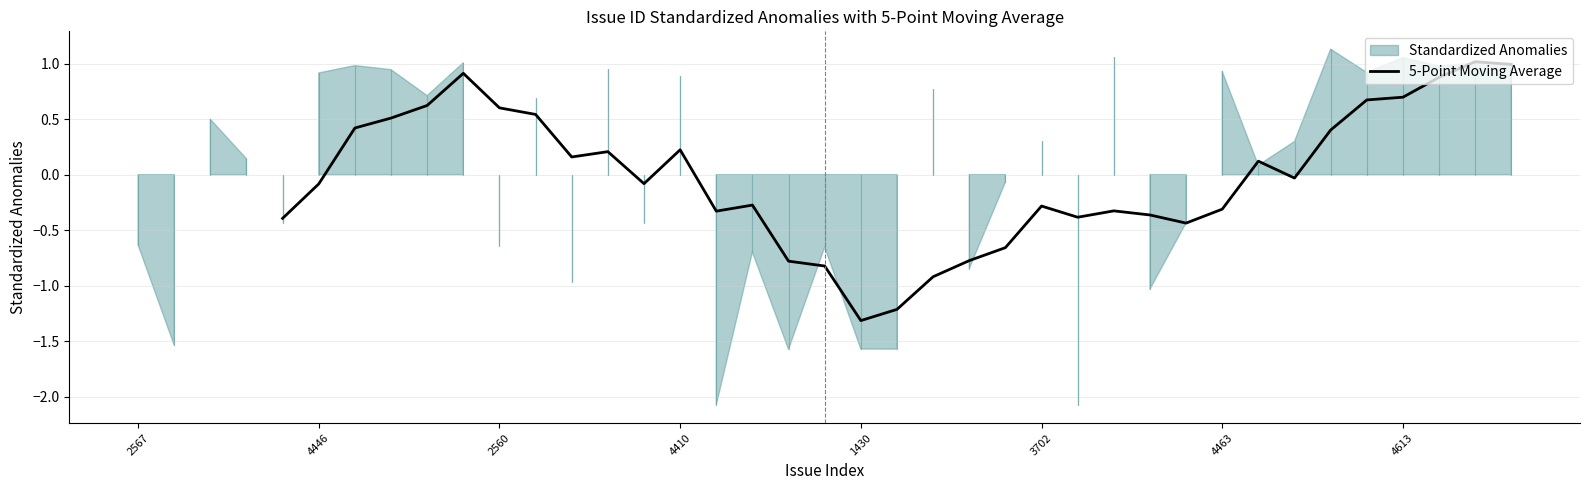

The value of 5-Point Moving Average at 4410 is 0.2. True or false?

True